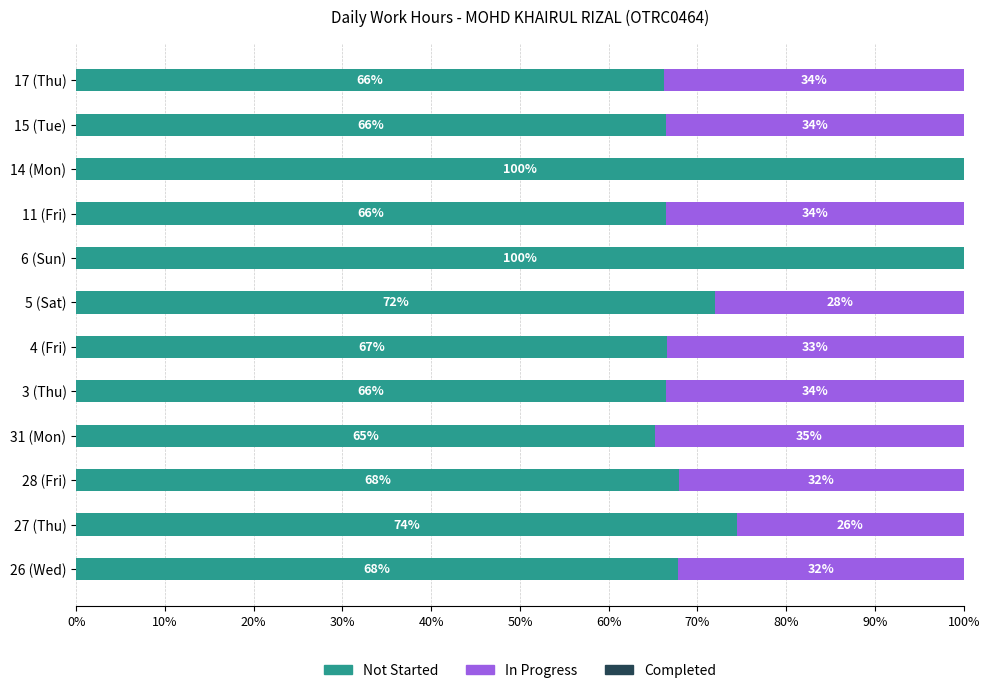

What is the total value across all series at 3 (Thu)?

100.0